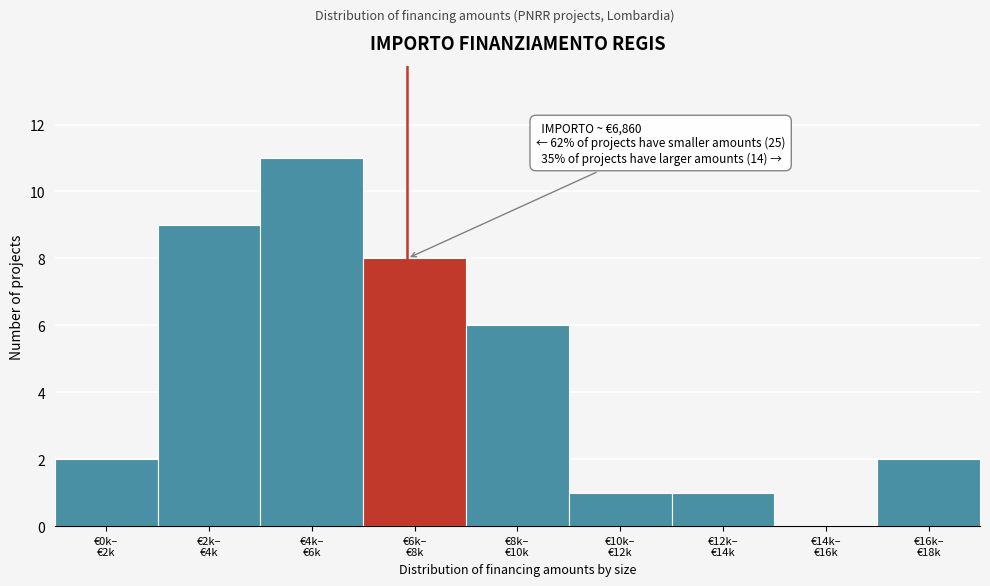

What is the greatest value displayed?

11